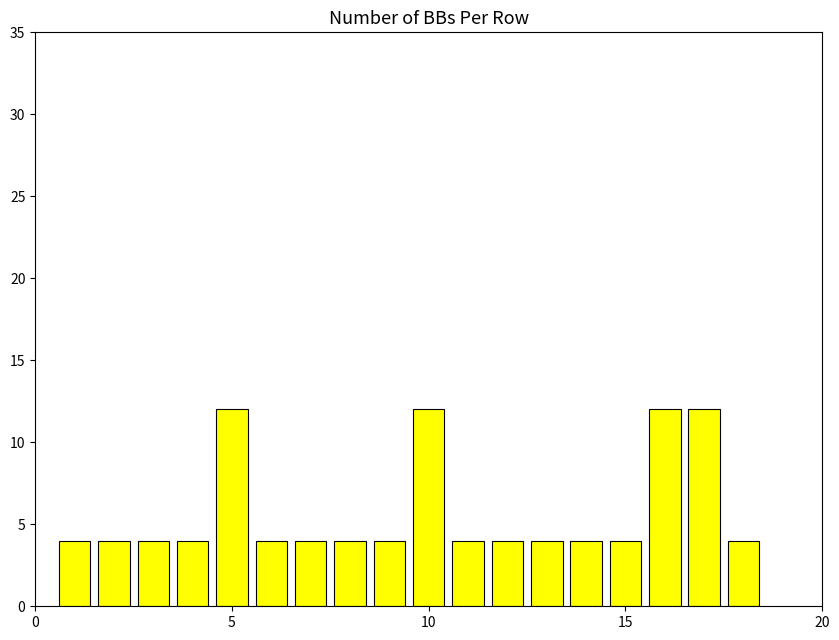

How many values are between 4 and 5?

14